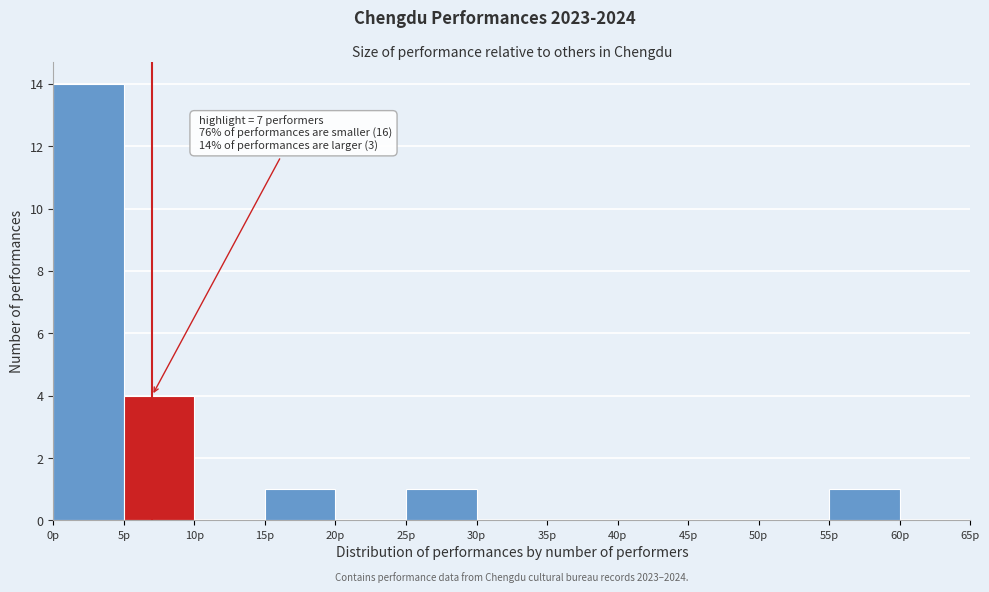

Which range on the x-axis has the tallest bar?

0 to 5